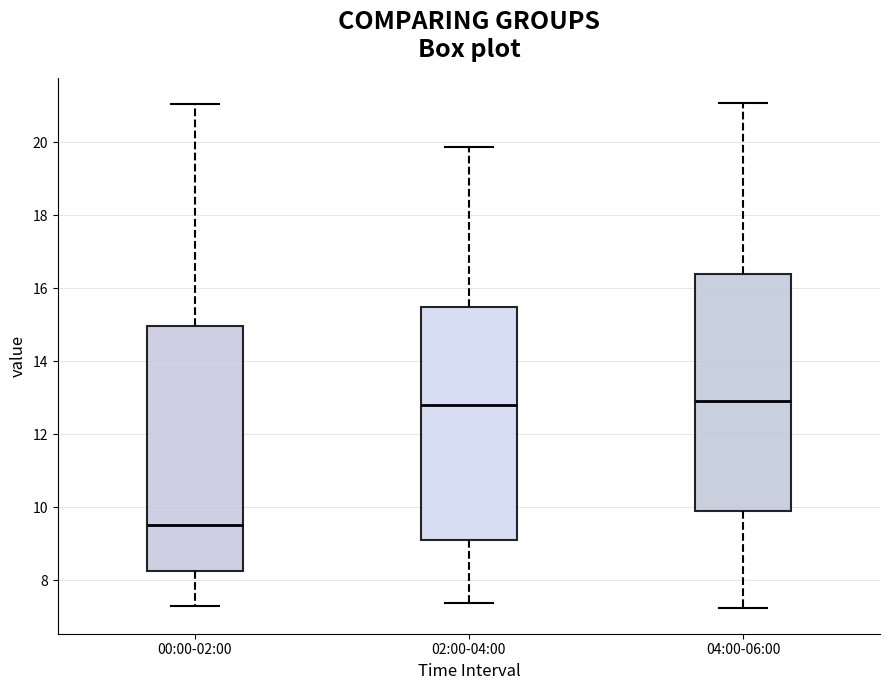

Which box is the tallest, from its lower edge to its upper edge?

00:00-02:00